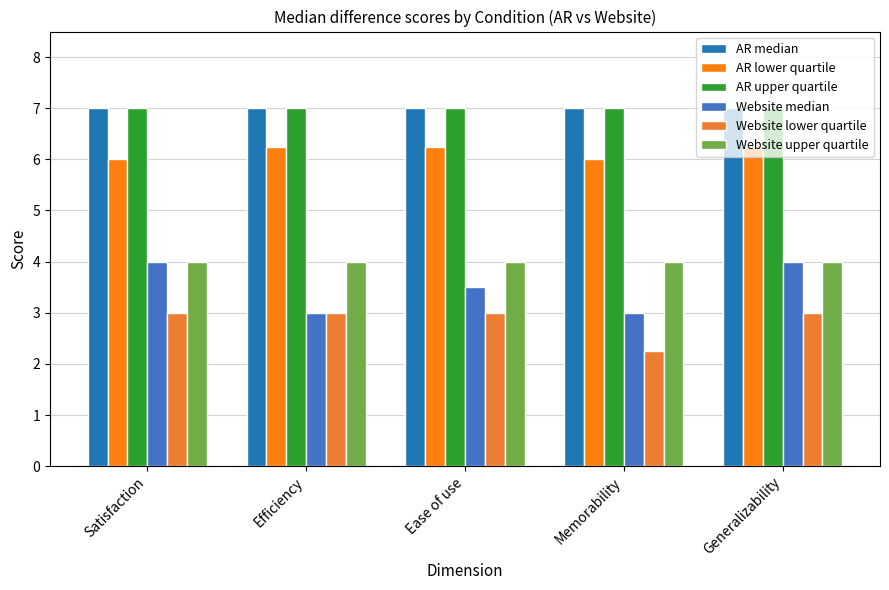

Are the bars grouped side by side (vs. stacked)?

Yes